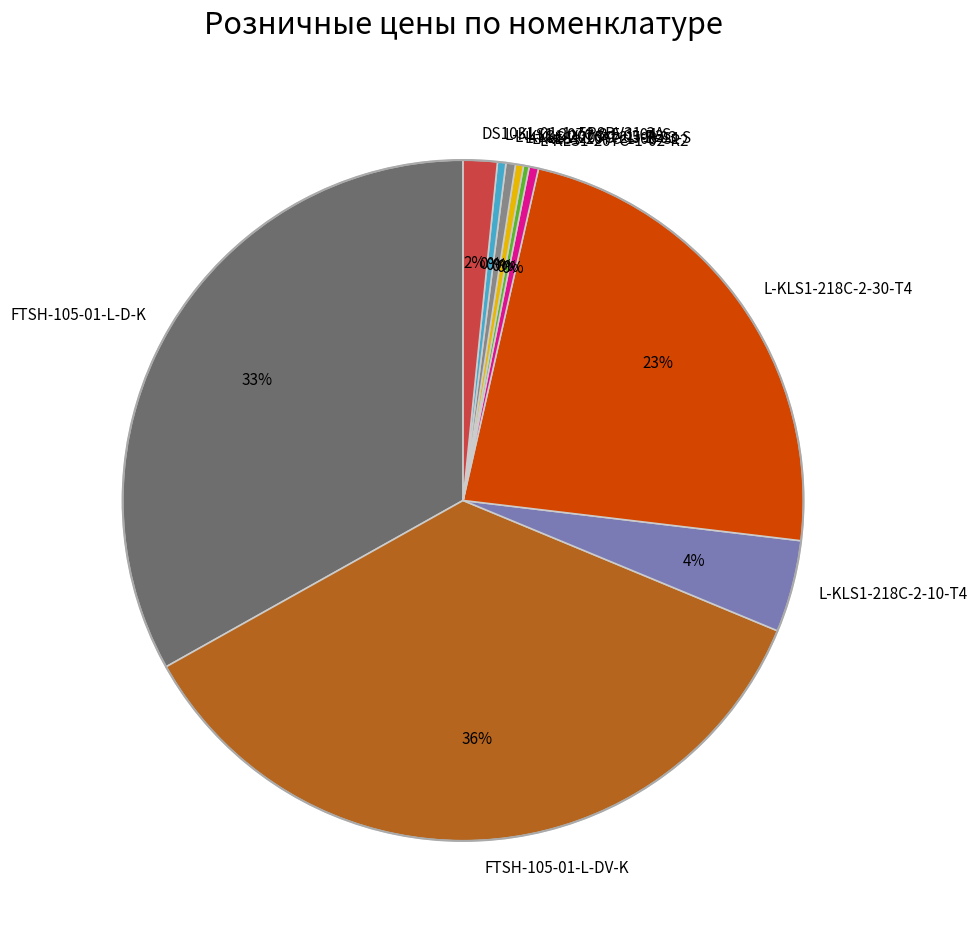

Which slice is the largest?

FTSH-105-01-L-DV-K